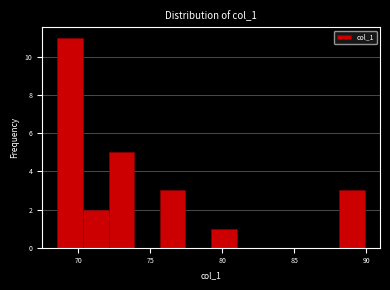

Read against the x-axis, roughly where is the centre of the tallest bar?

69.5